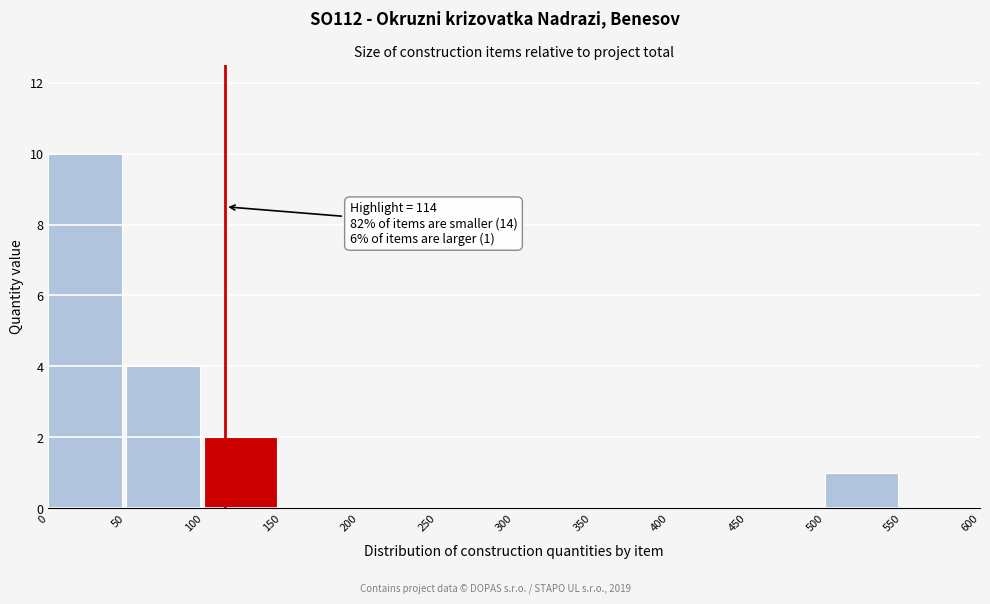

Over which range of the x-axis is the bar tallest?

0 to 50